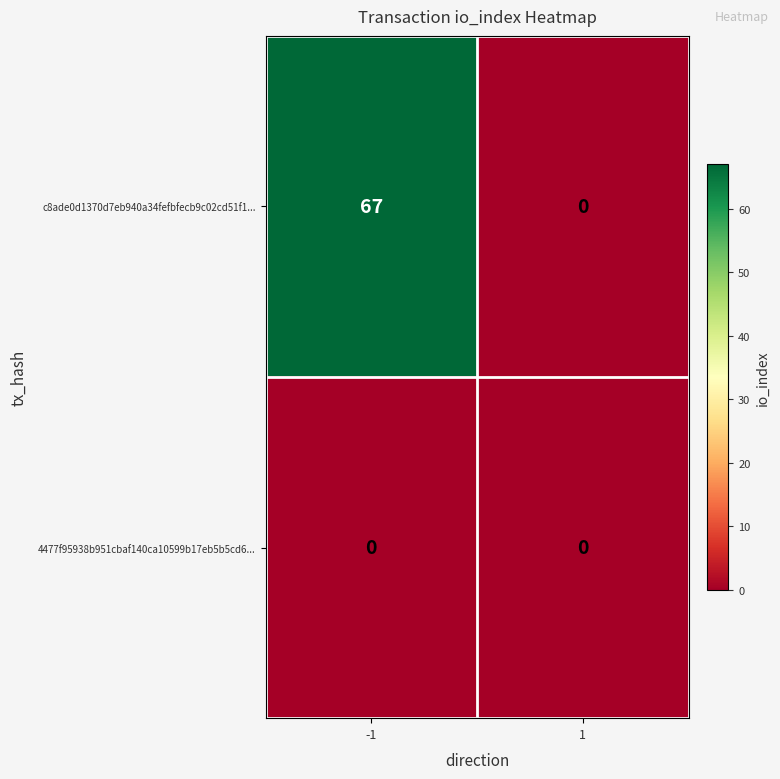

True or false: c8ade0d1370d7eb940a34fefbfecb9c02cd51f1... has a value of 67 at -1.

True